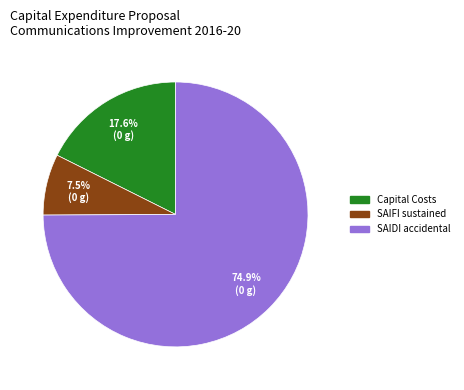

How many segments does this pie chart have?

3